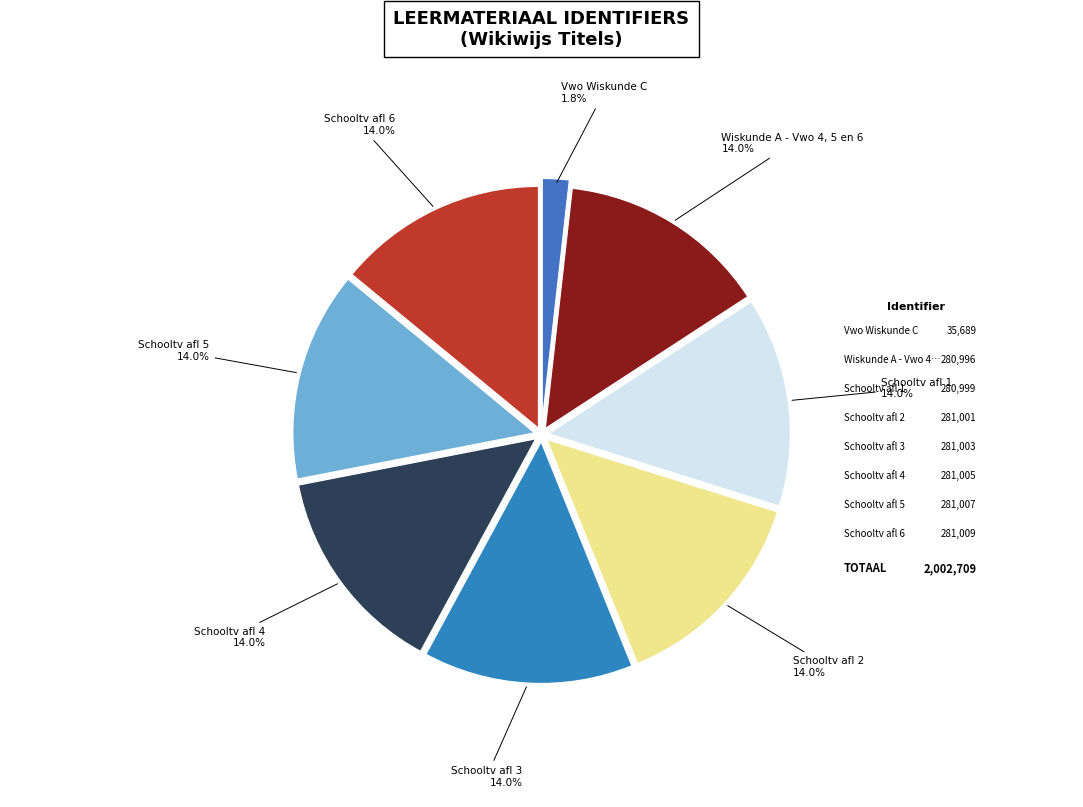

To the nearest percent, what is the difference between the largest and smallest slice percentages?

12%